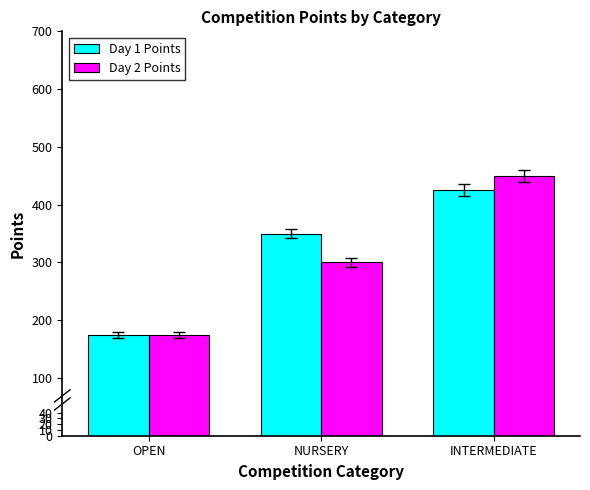

Which series changed the most between OPEN and NURSERY?

Day 1 Points